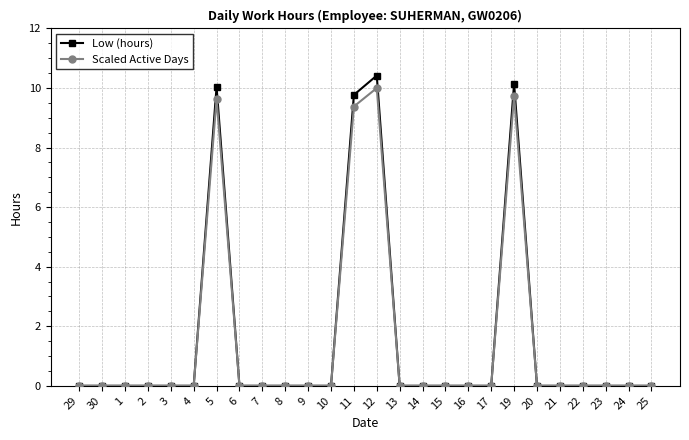

The value of Scaled Active Days at 14 is 0.0. True or false?

True